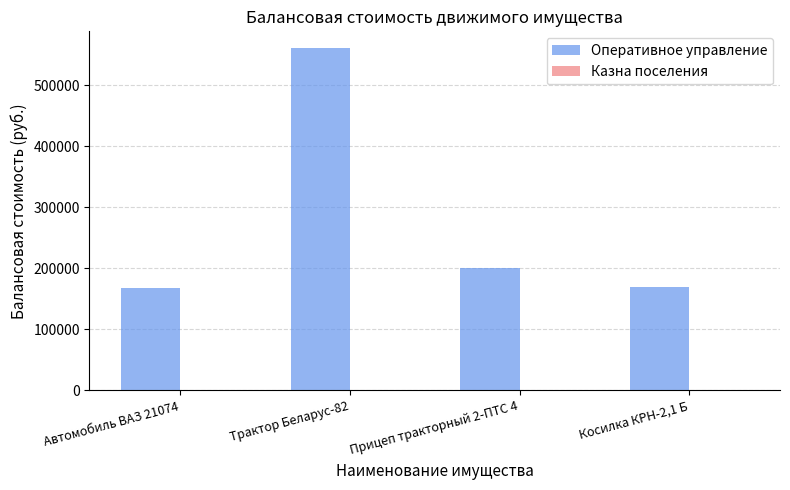

At which category is the sum across all series the highest?

Трактор Беларус-82